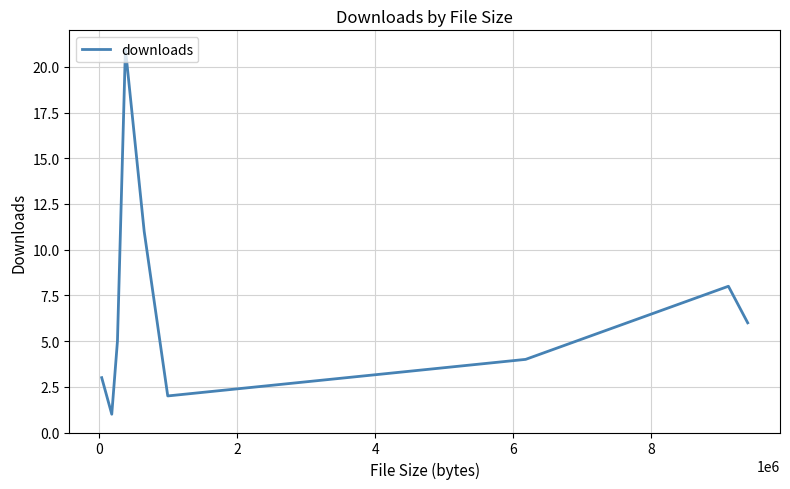

What is the difference between the maximum and minimum values?

20